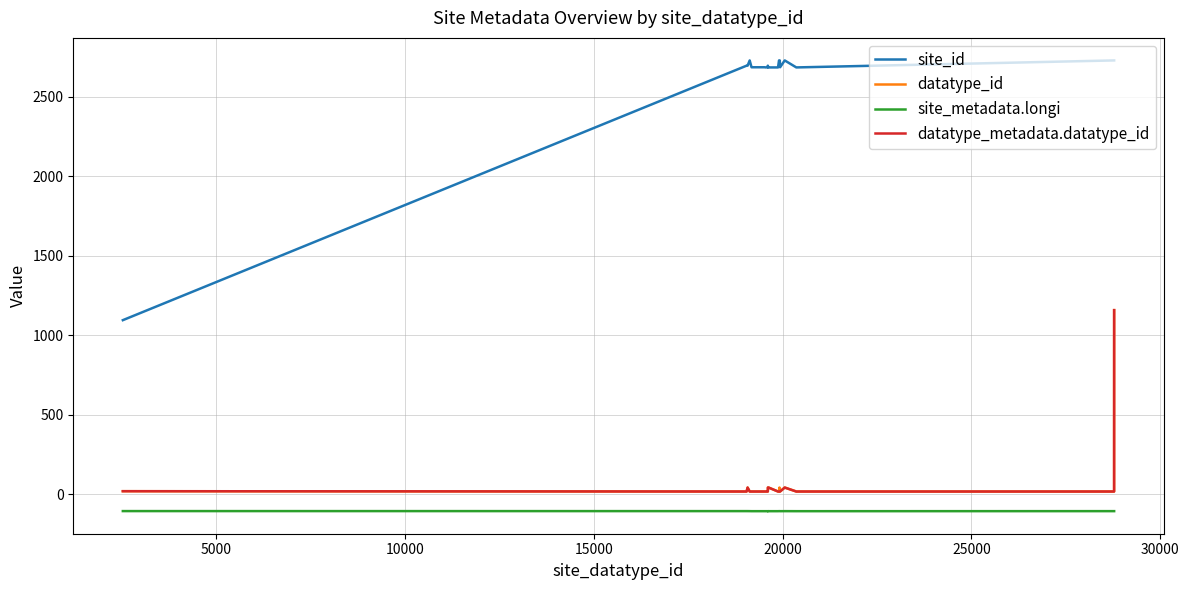

What is the highest value of the datatype_metadata.datatype_id series?

1158.0